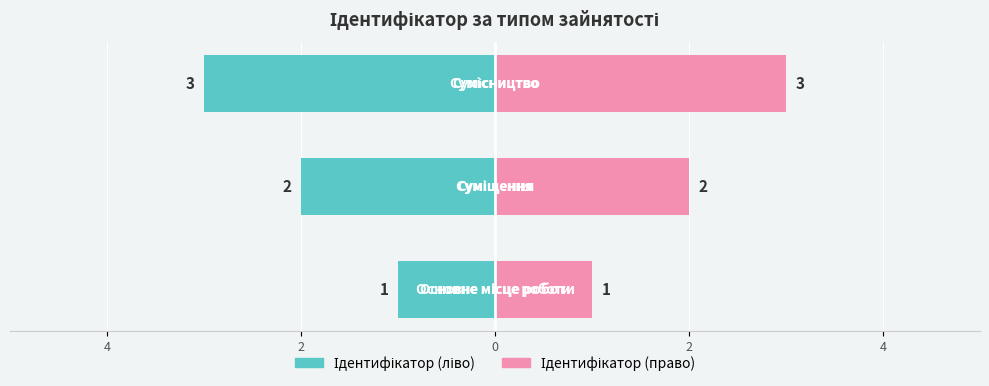

What is the ratio of the value at Основне місце роботи to the value at Суміщення?

0.5